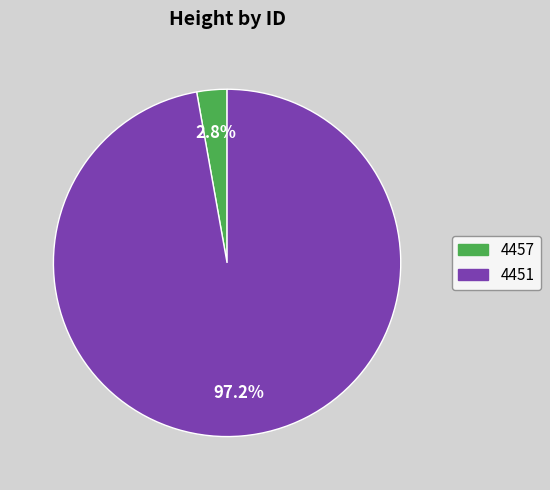

Is 4451 the majority of the pie?

Yes